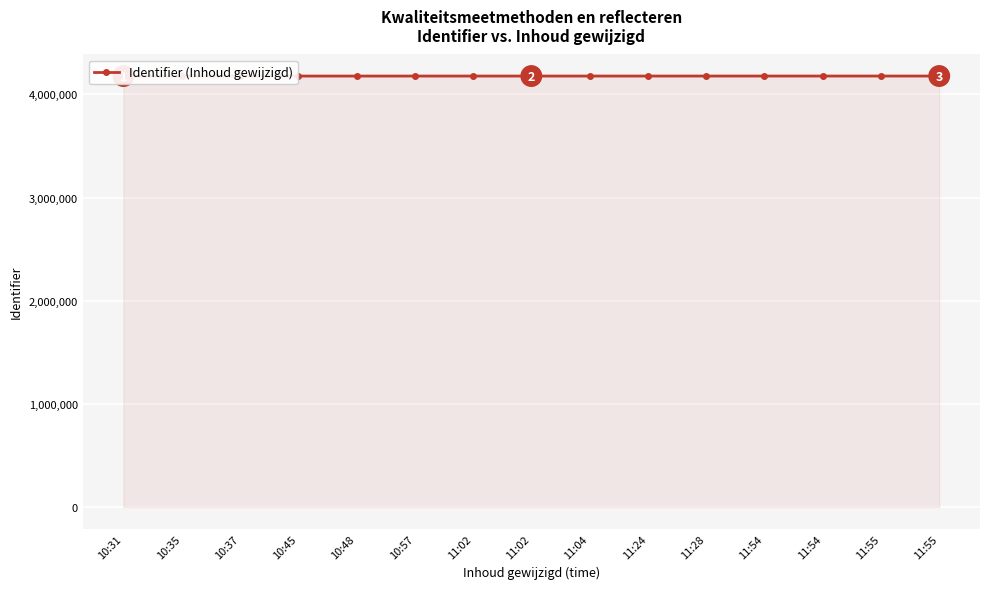

Approximately how many times larger is the value at 11:54 compared to 11:54?

1.0